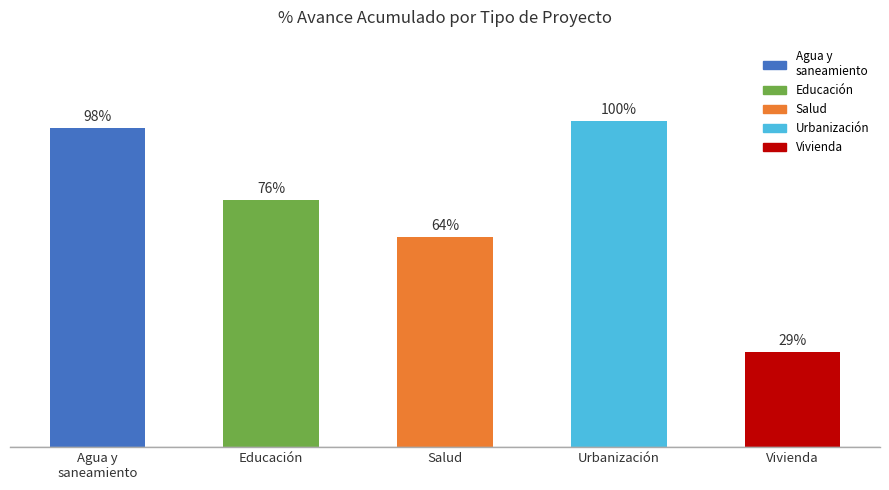

At which category does the chart reach its minimum across all series?

Vivienda